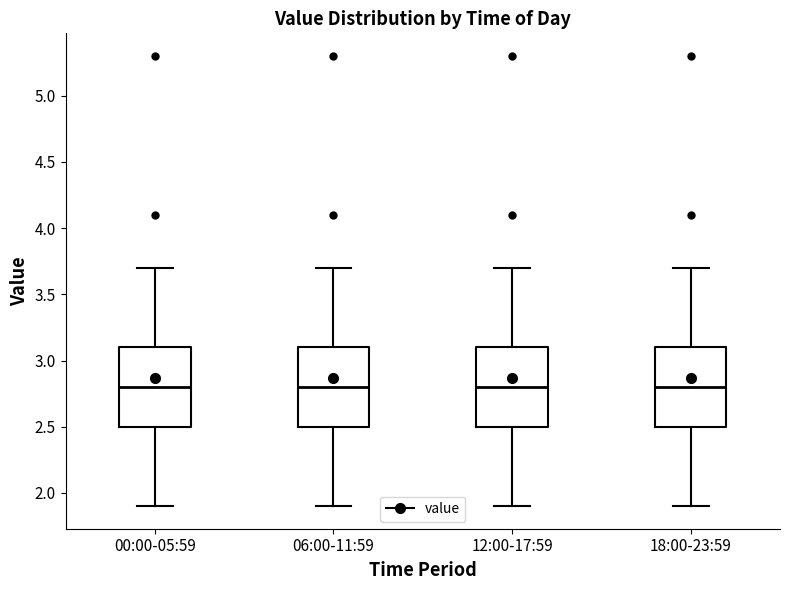

Reading left to right, transcribe this box plot: for each box, give where its median line is, the range the box spans, and where its two whiskers end, as read against the y-axis. The values are not printed on the chart, so give them approximately, as read against the axis.

00:00-05:59: median 2.8, box 2.5 to 3.1, whiskers 1.9 to 3.7
06:00-11:59: median 2.8, box 2.5 to 3.1, whiskers 1.9 to 3.7
12:00-17:59: median 2.8, box 2.5 to 3.1, whiskers 1.9 to 3.7
18:00-23:59: median 2.8, box 2.5 to 3.1, whiskers 1.9 to 3.7